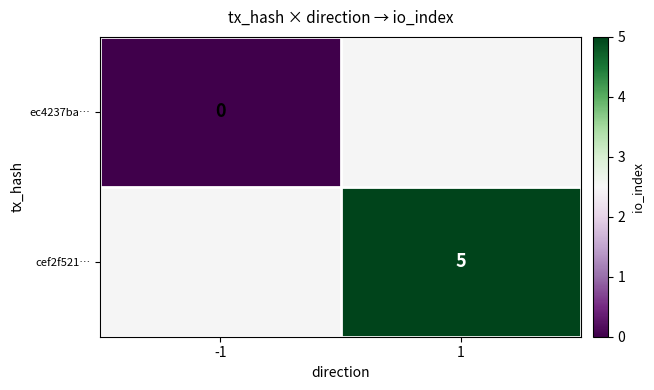

At how many categories does at least one series exceed 0?

1